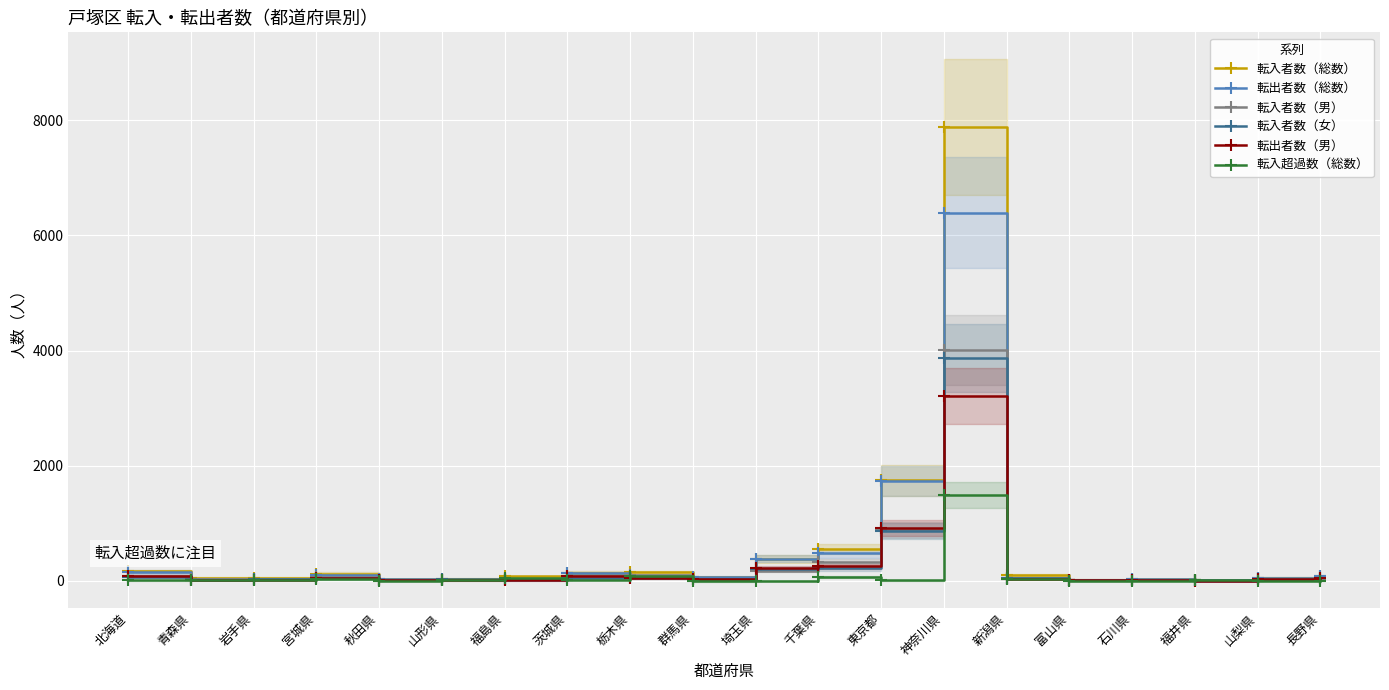

Which has a higher value, 新潟県 or 富山県?

新潟県